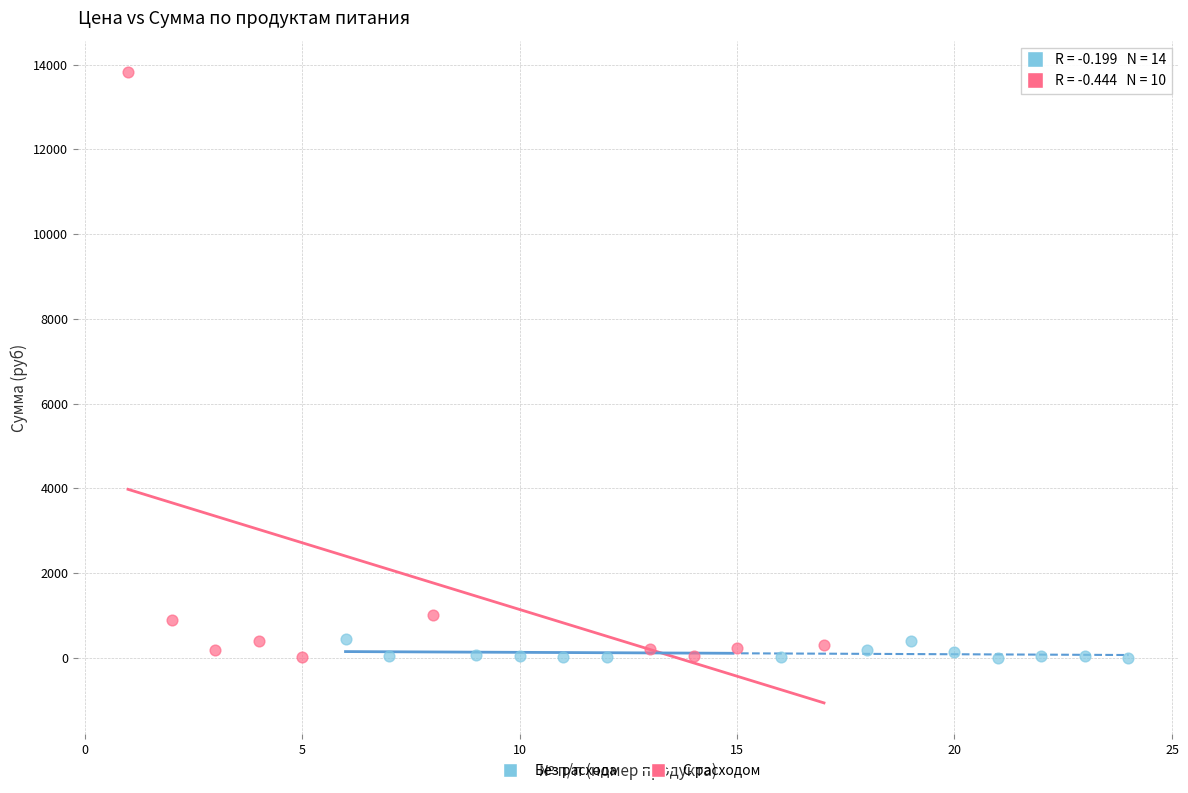

Which series has the largest Y range (max minus min)?

С расходом